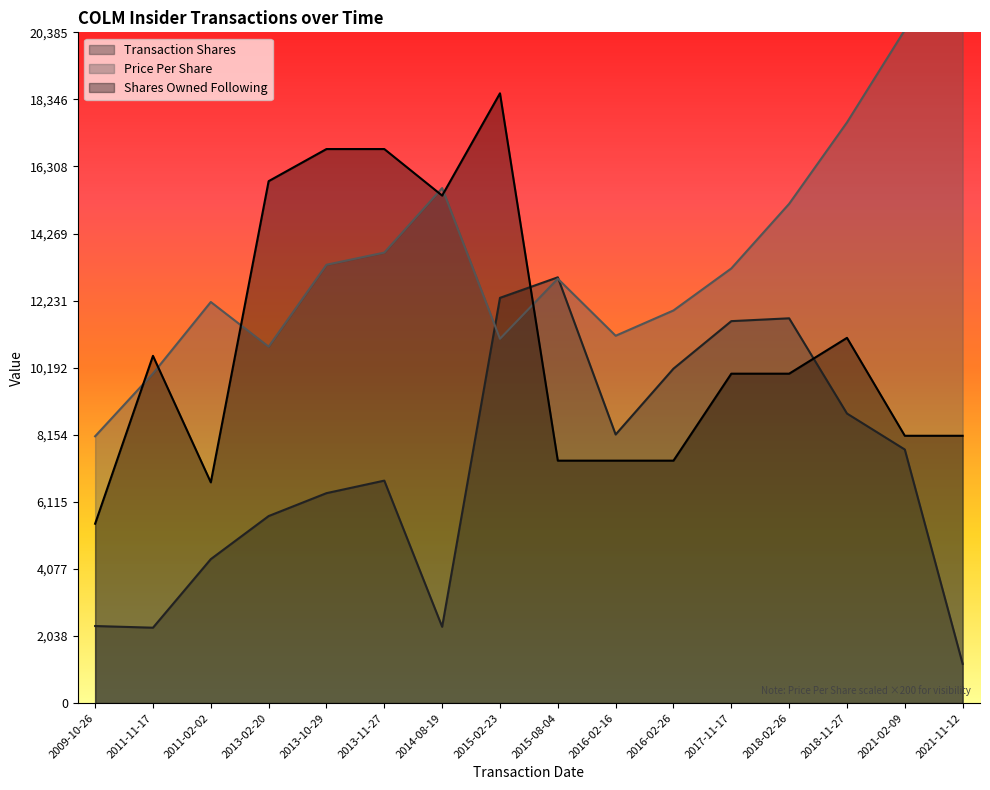

True or false: transactionShares and sharesOwnedFollowingTransaction intersect in this chart.

True